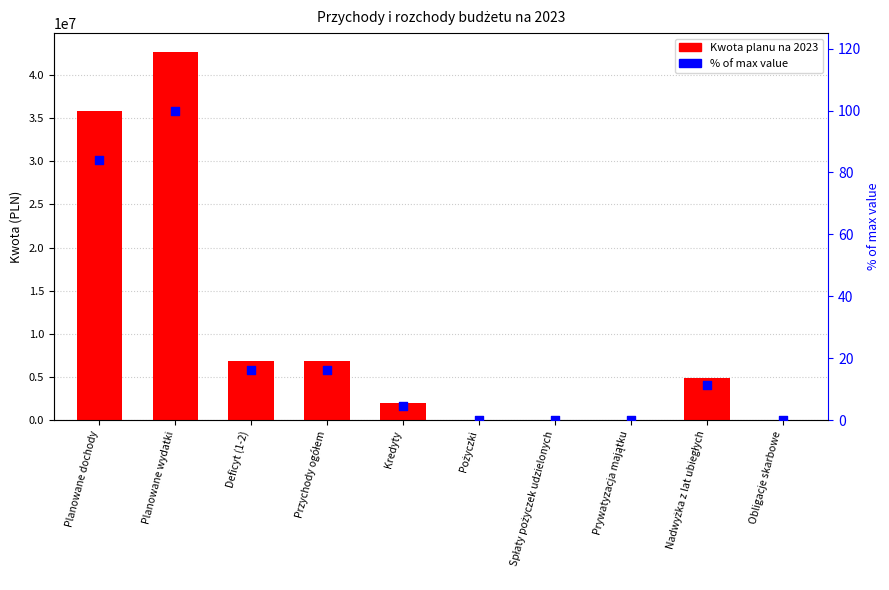

Which series reaches the minimum Y coordinate?

Kwota planu na 2023